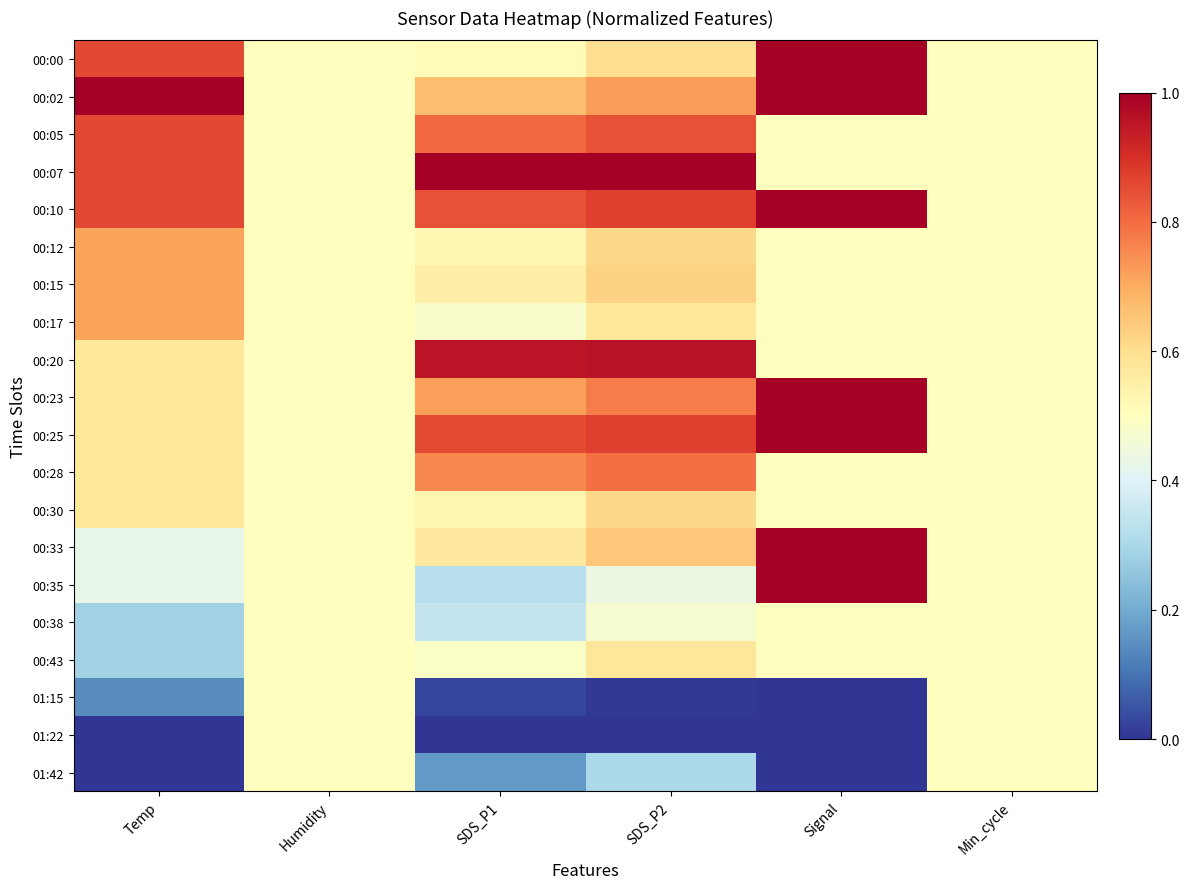

What is the total value across all series at Temp?

11.0